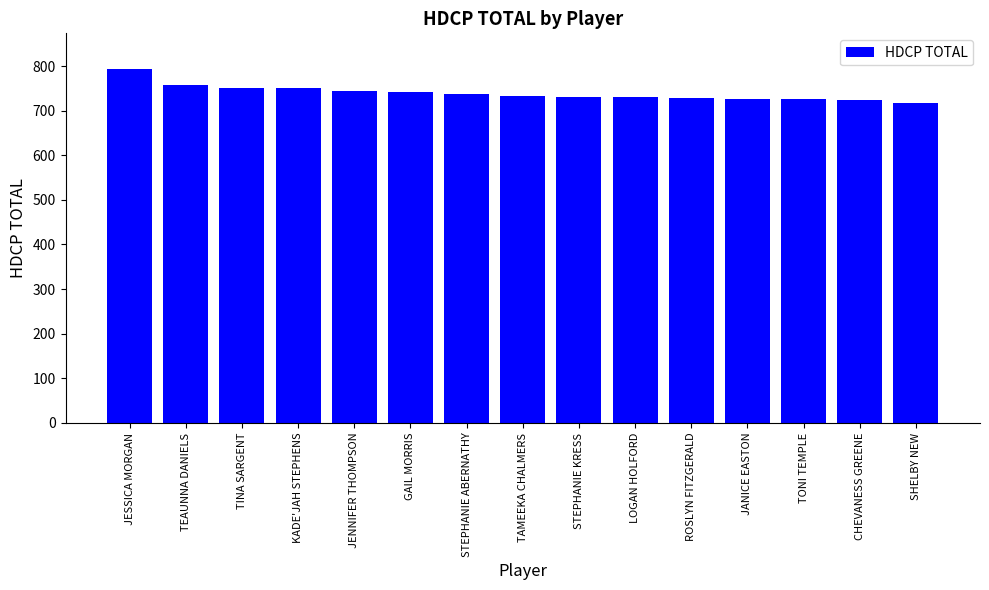

The chart shows a value of 731 at LOGAN HOLFORD. True or false?

True